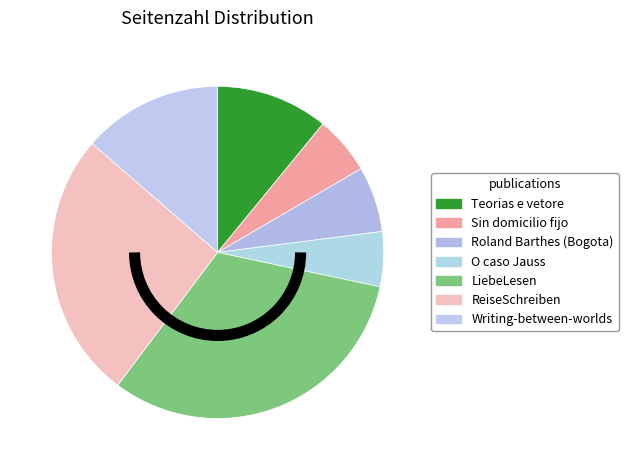

Does any single category account for the majority?

No